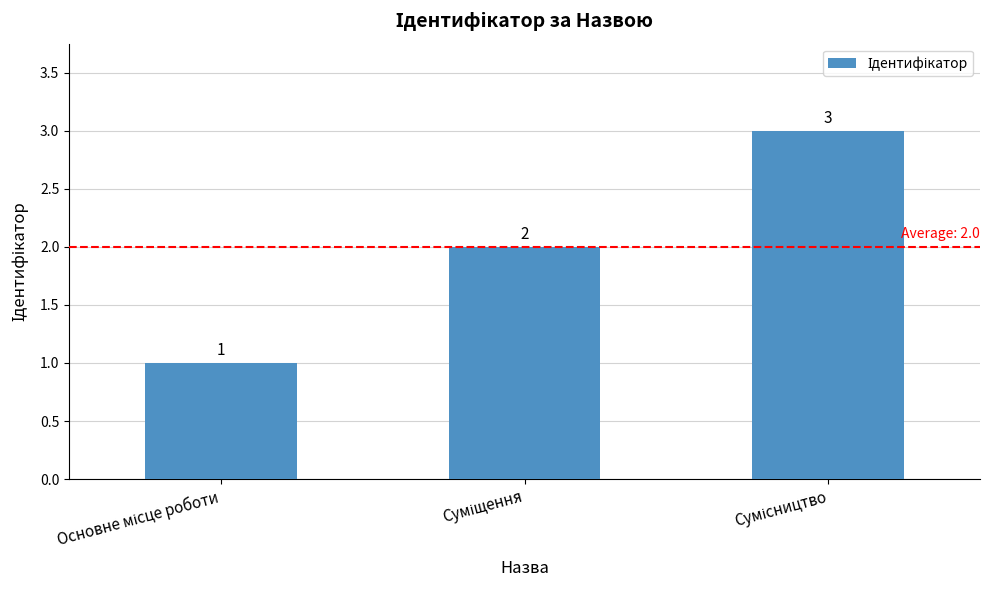

Reading right to left, transcribe all the data shown in this chart.

3	2	1